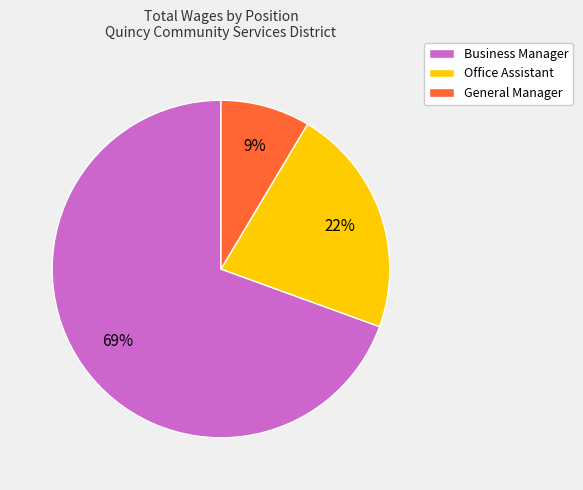

What is the ratio of the value at Office Assistant to the value at Business Manager?

0.3